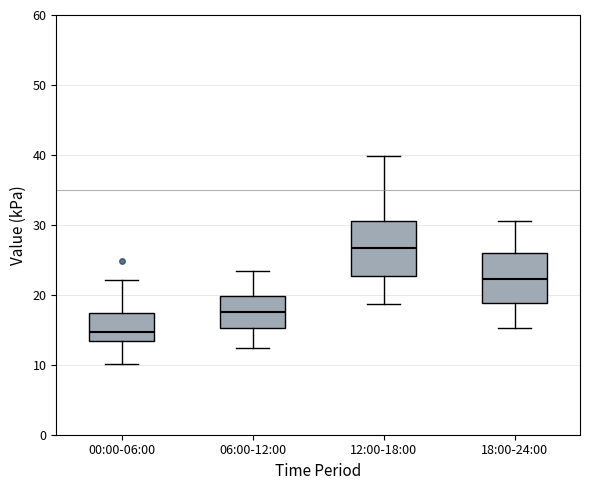

Where does the median line of the box for 00:00-06:00 sit on the y-axis? The values are not printed on the chart, so give them approximately, as read against the axis.

15